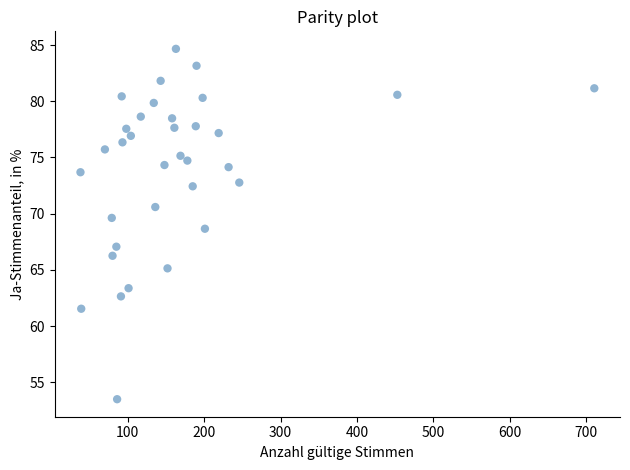

What is the range of X values (max minus min)?

673.0